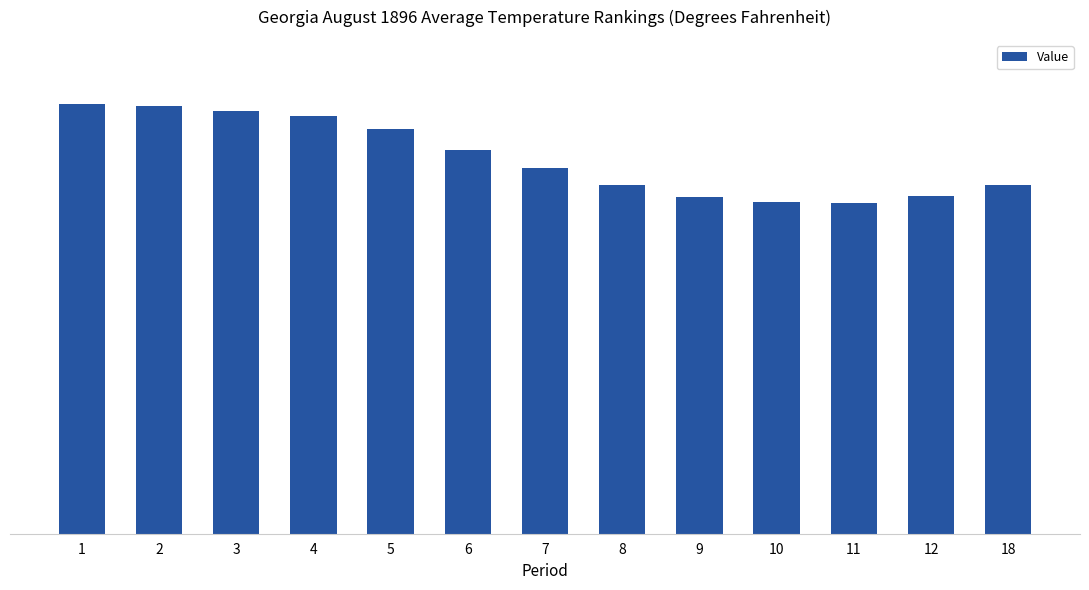

Does the chart contain any negative values?

No